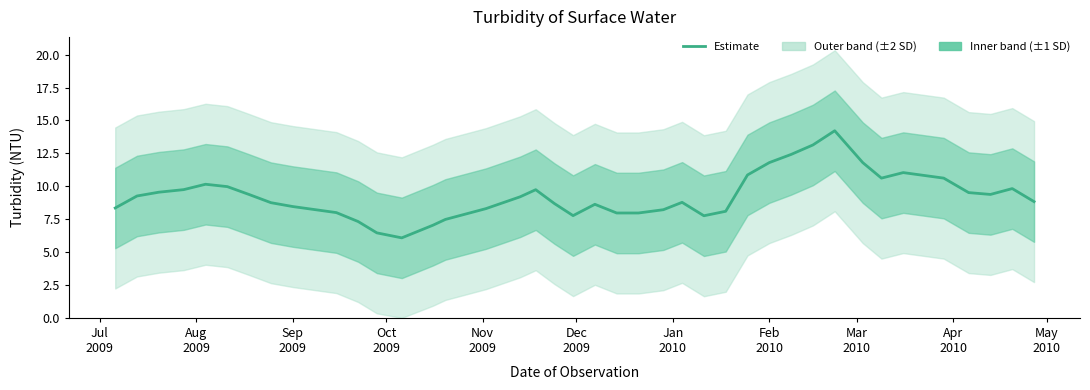

What is the change in value from Sep 2009 to Feb 2010?

+3.3